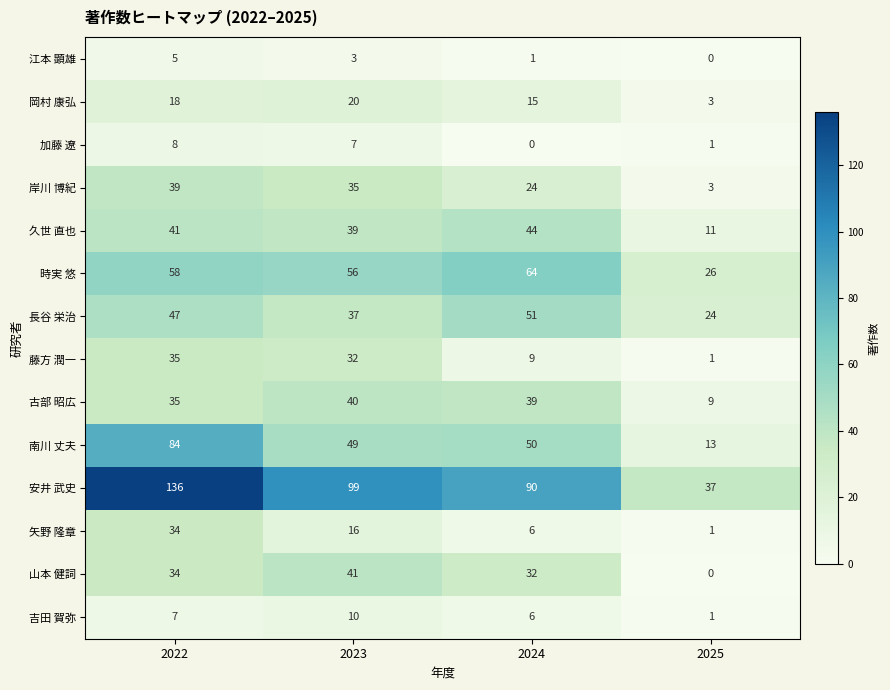

Between 2022 and 2023, which series saw the biggest shift?

安井 武史